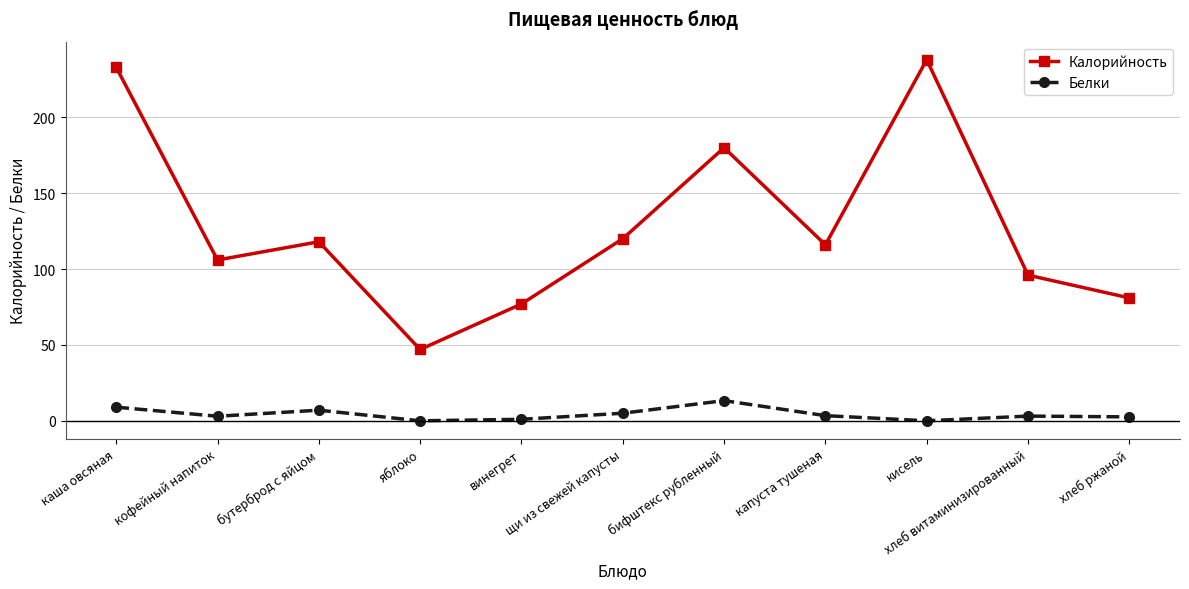

What is the difference between the highest and lowest values at хлеб ржаной?

78.4